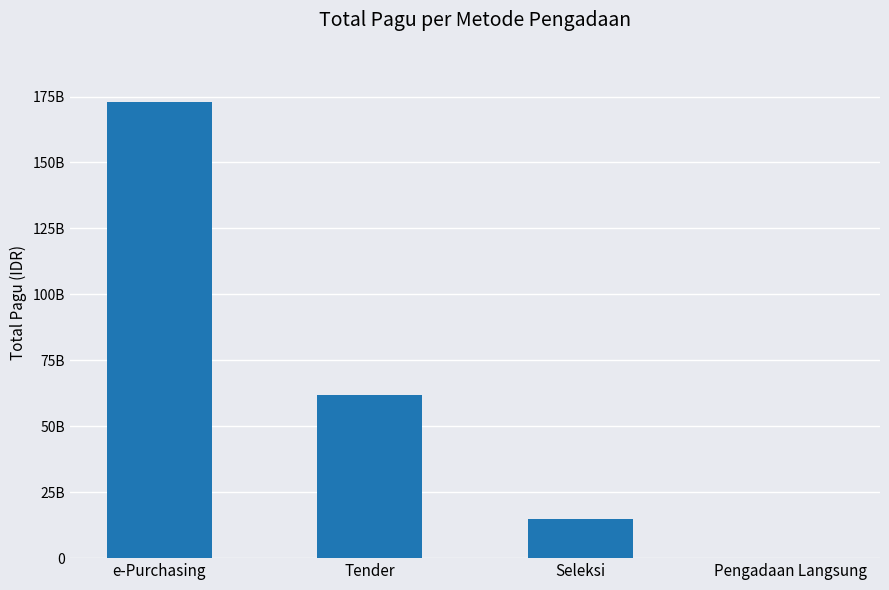

Where is the data nearest to the value 86638821000?

Tender